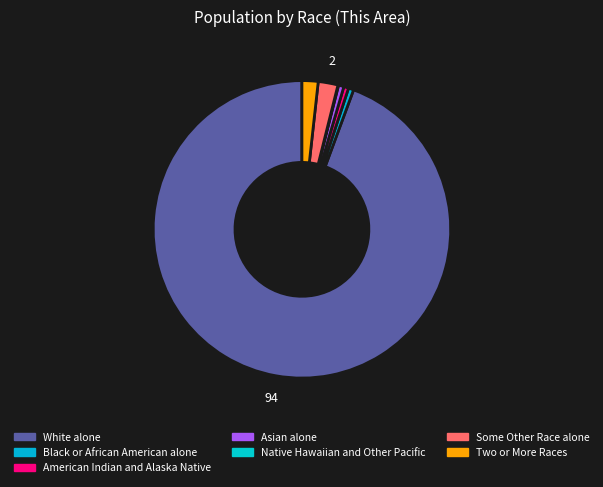

Between Two or More Races and Black or African American alone, which is larger?

Two or More Races